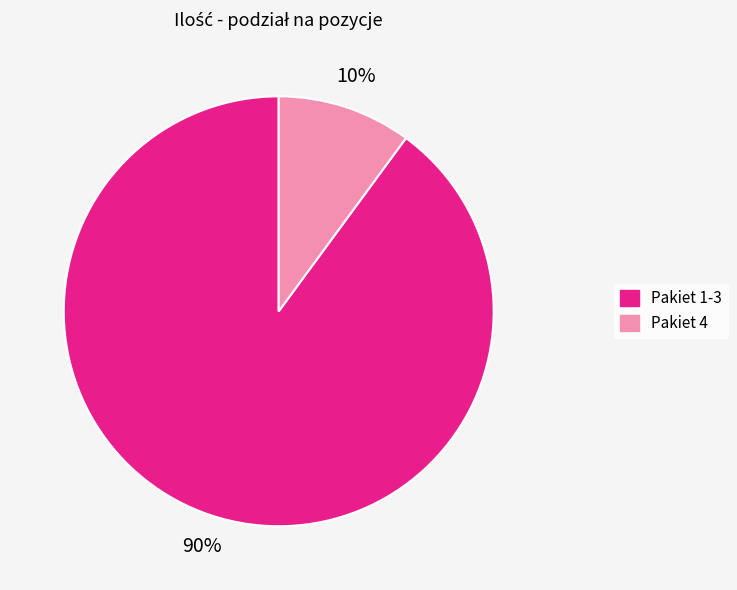

Which has a higher value, Pakiet 4 or Pakiet 1-3?

Pakiet 1-3